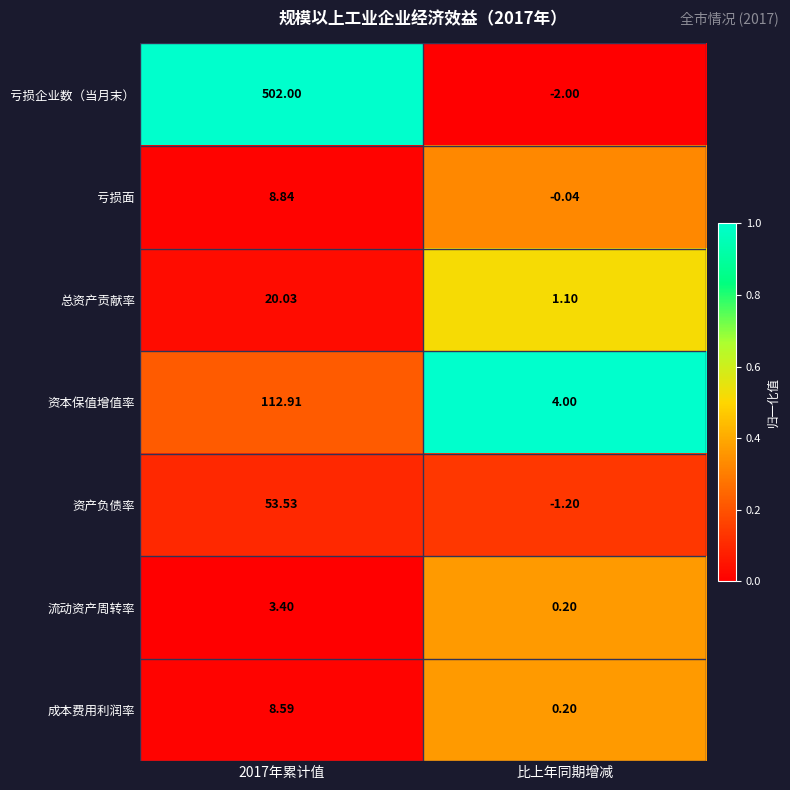

Which series changed the most between 2017年累计值 and 比上年同期增减?

亏损企业数（当月末）